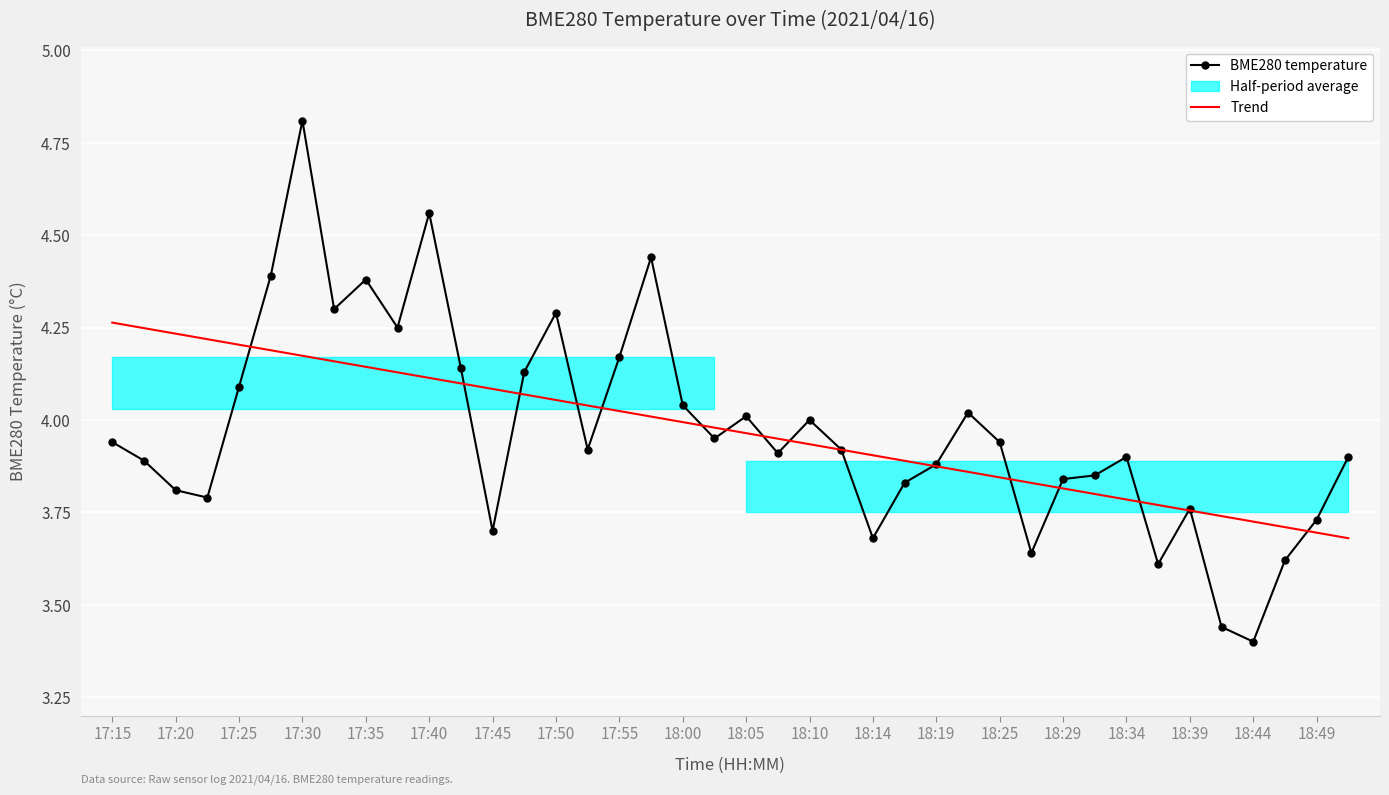

Which series changed the most between 25 and 28?

BME280 temperature